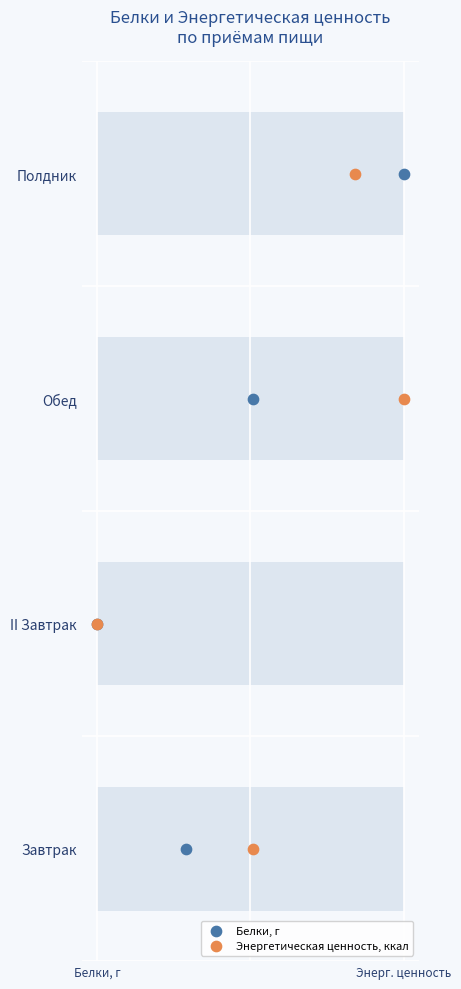

What are all the series names shown in the legend?

Белки, г, Энергетическая ценность, ккал